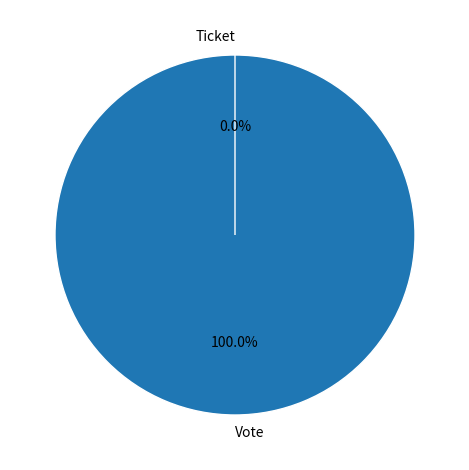

Does Vote account for over 50% of the chart?

Yes